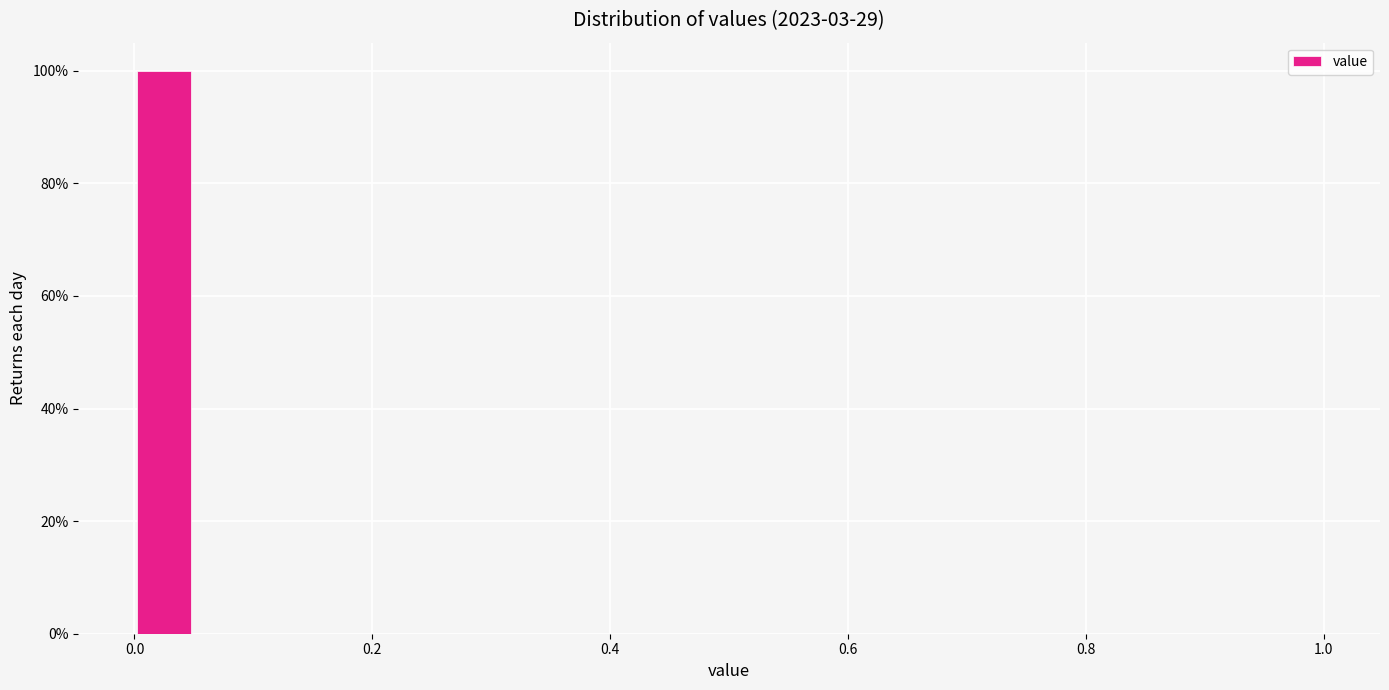

Read against the x-axis, roughly where is the centre of the tallest bar?

0.02